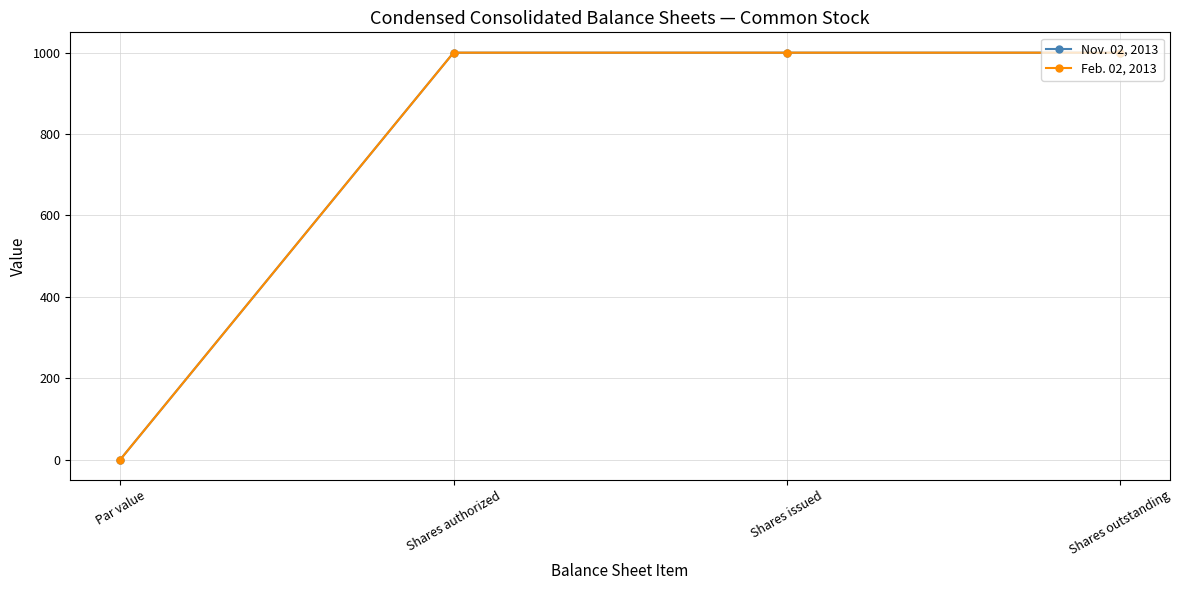

At how many categories does at least one series exceed 453?

3